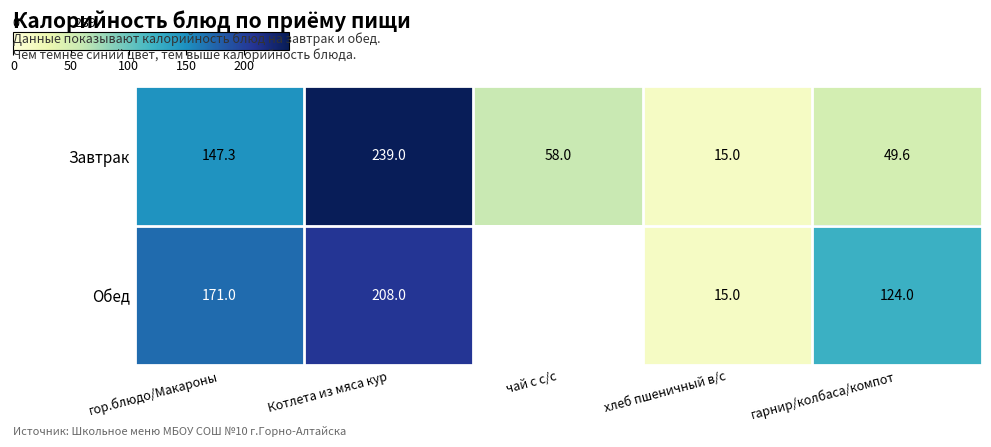

What is the sum of all Завтрак values?

508.9